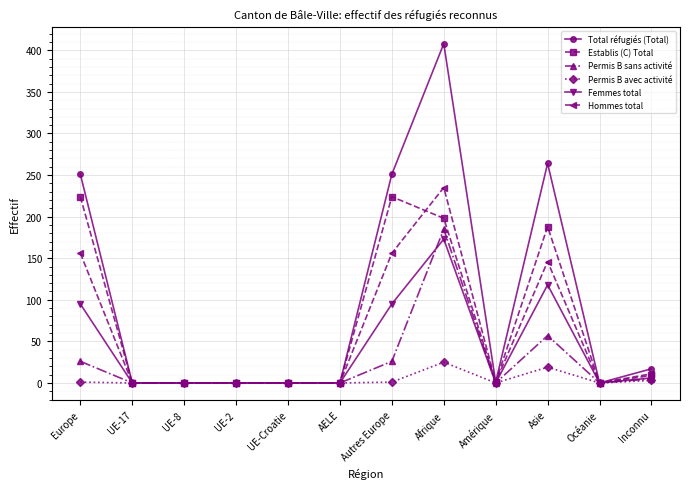

True or false: Total réfugiés (Total) has a value of 17 at Inconnu.

True